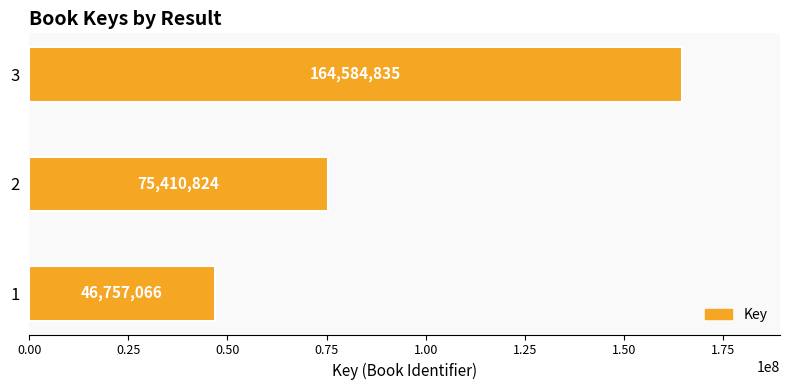

Where is the data nearest to the value 105670950?

2